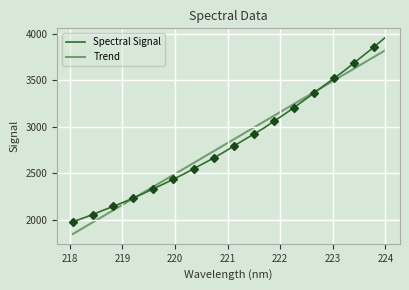

What is the value of the Trend point at the 27th from the left?

3500.9